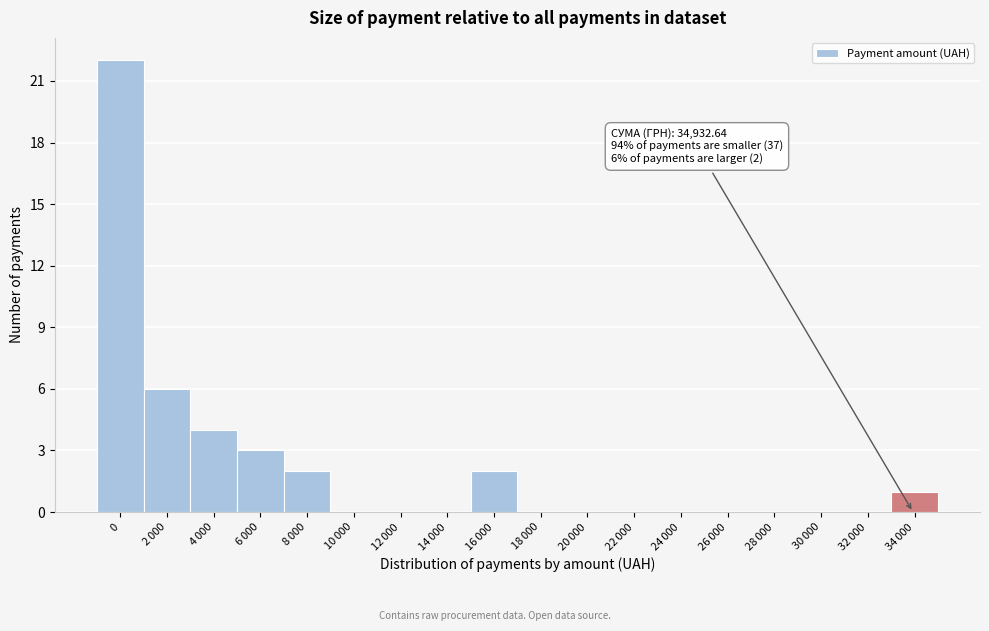

What is the sum of all values?

40